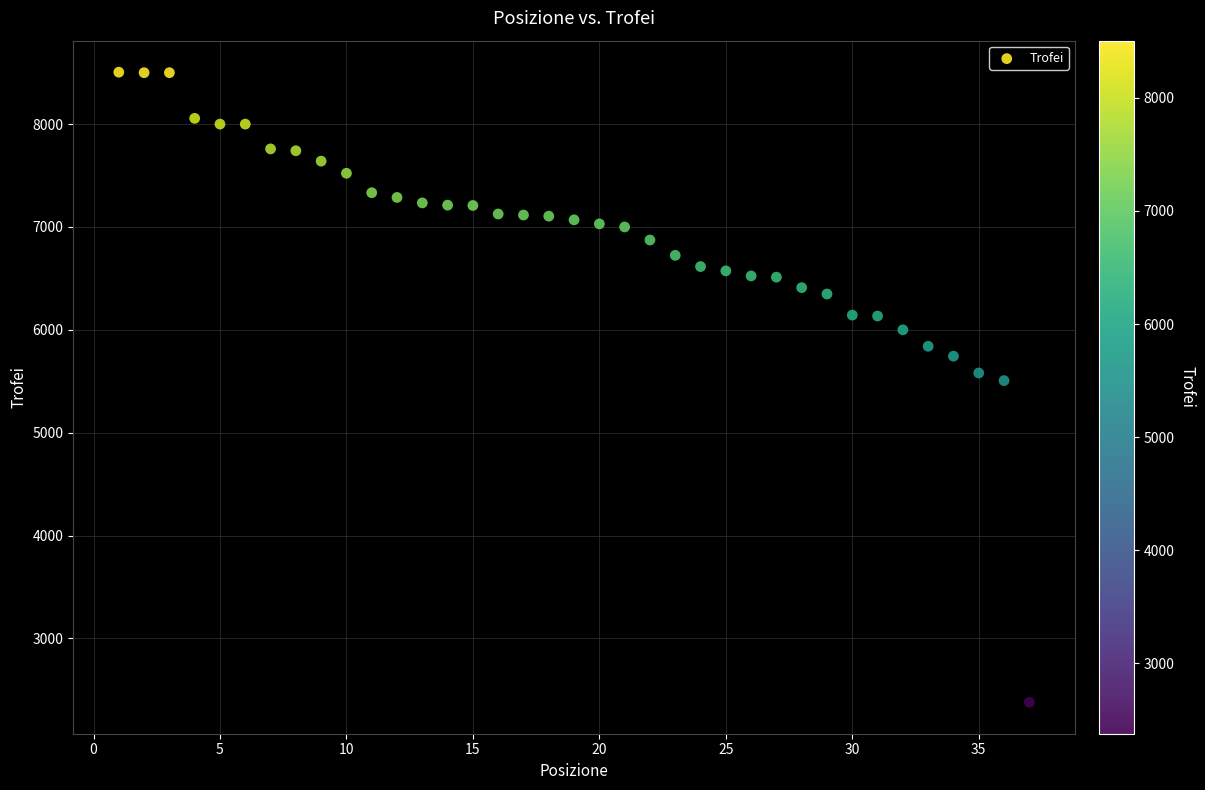

What is the range of Y values (max minus min)?

6126